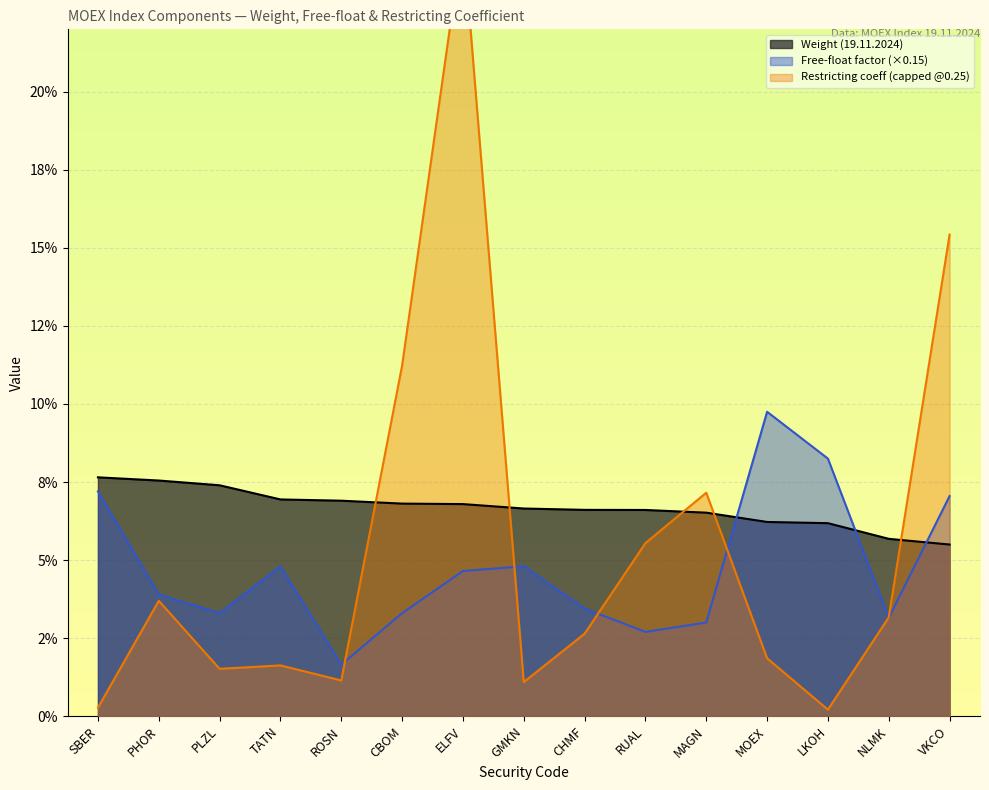

What is the total value across all series at ROSN?

0.1